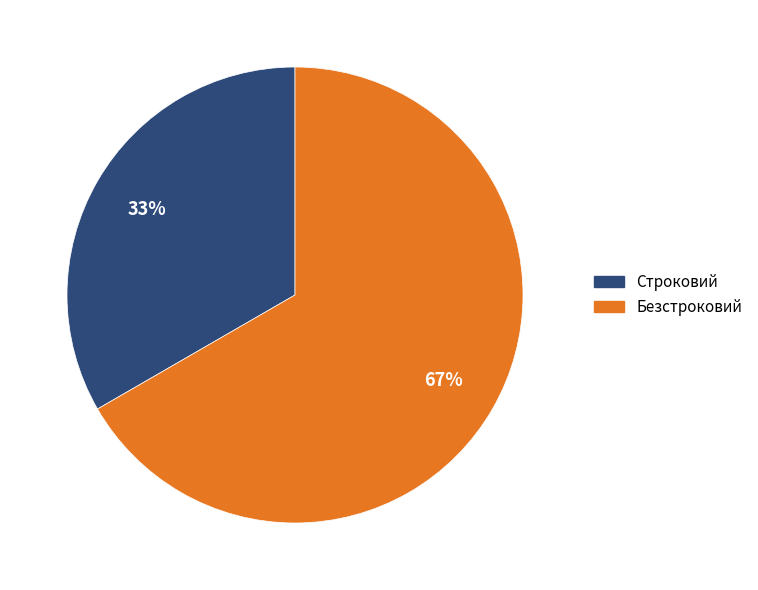

How many segments does this pie chart have?

2